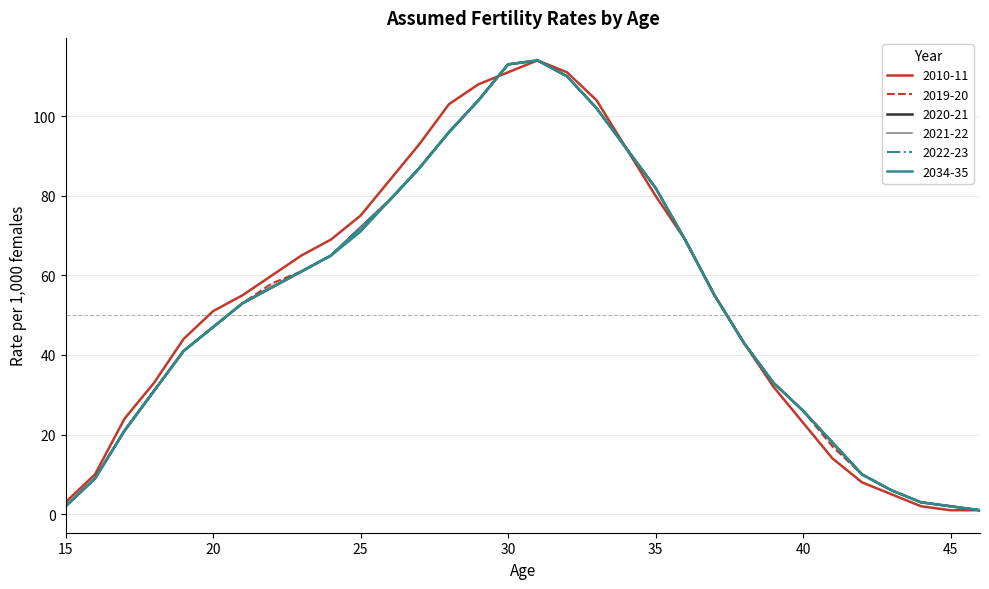

How many lines are shown in the chart?

6